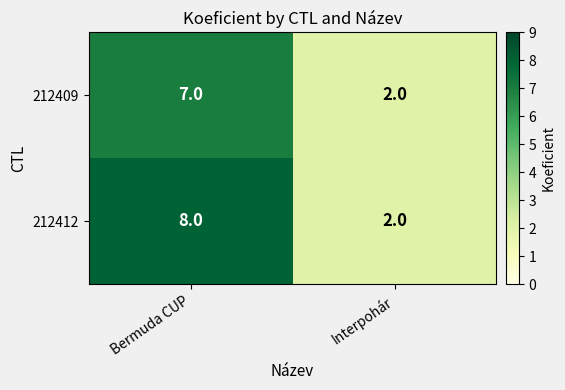

Rank the series by their average value, from highest to lowest.

212412, 212409